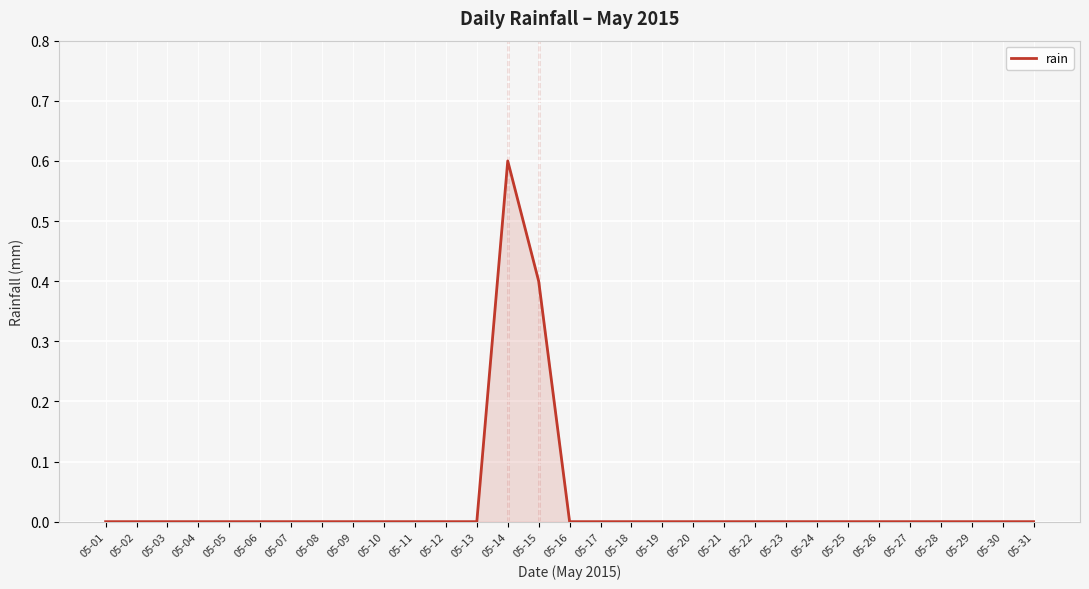

Count the values in the range 0 to 1.

31